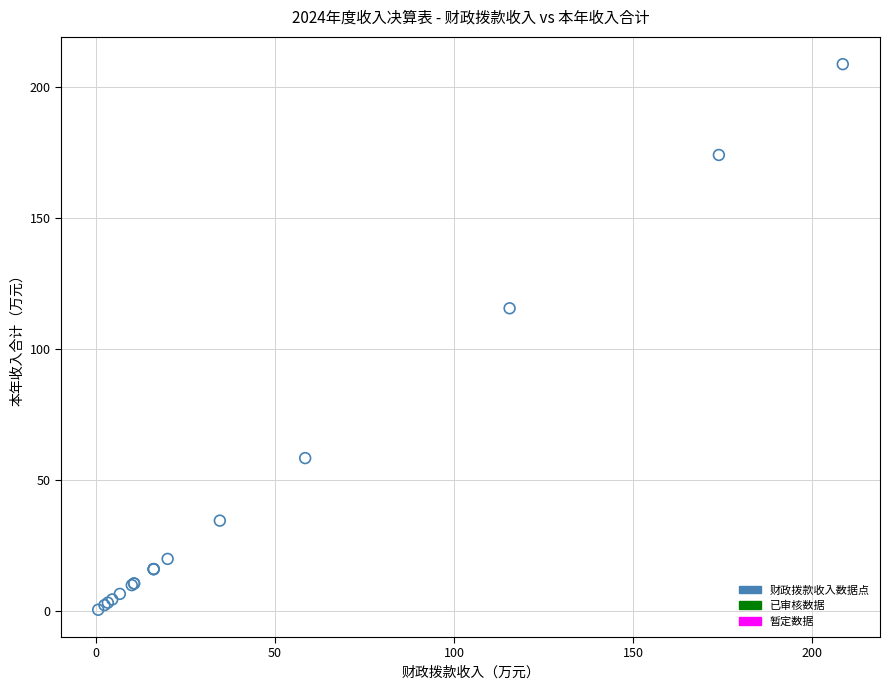

What Y value in the scatter plot is closest to 104?

115.6